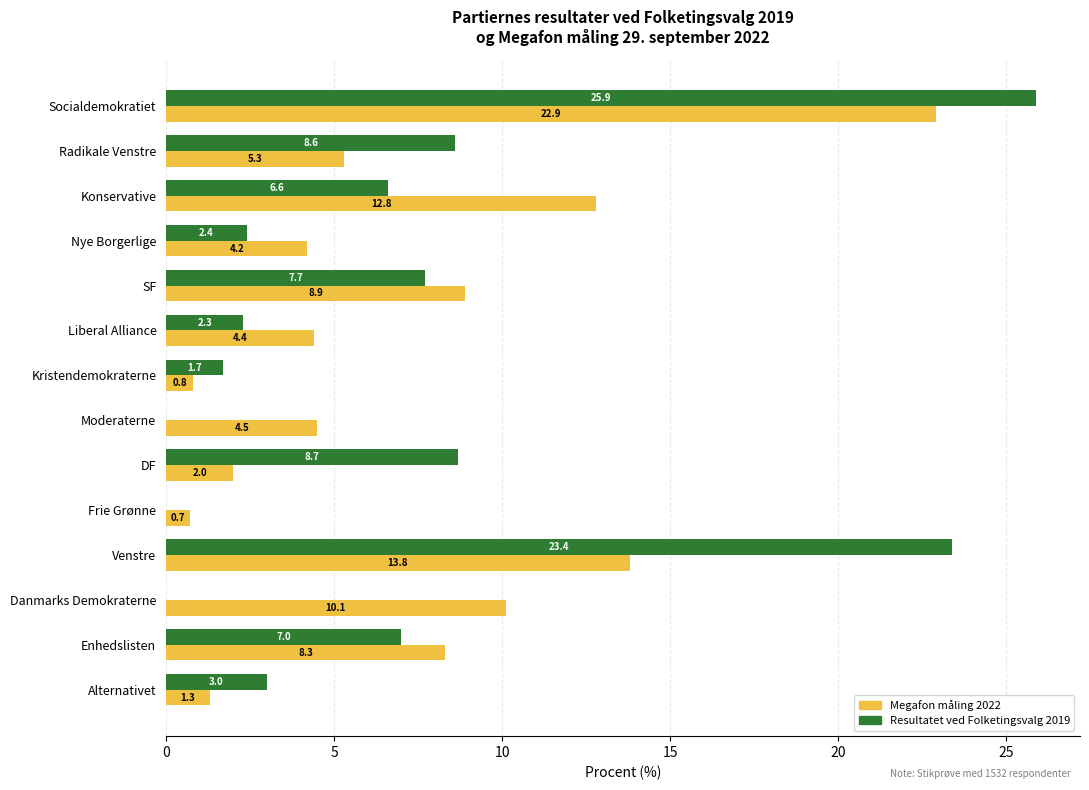

At which category does the chart reach its peak across all series?

Socialdemokratiet